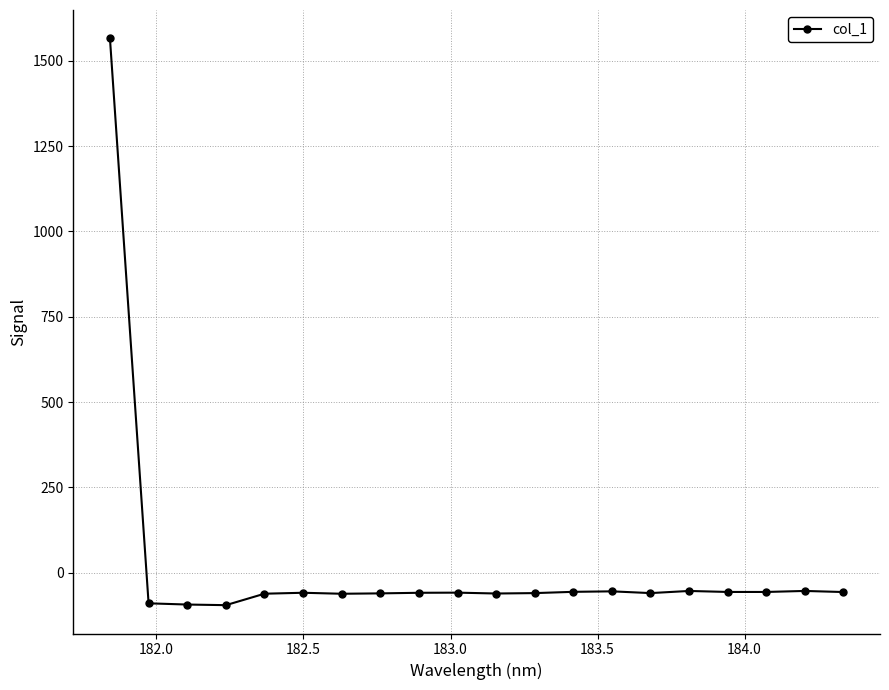

What is the maximum value shown in the chart?

1565.7